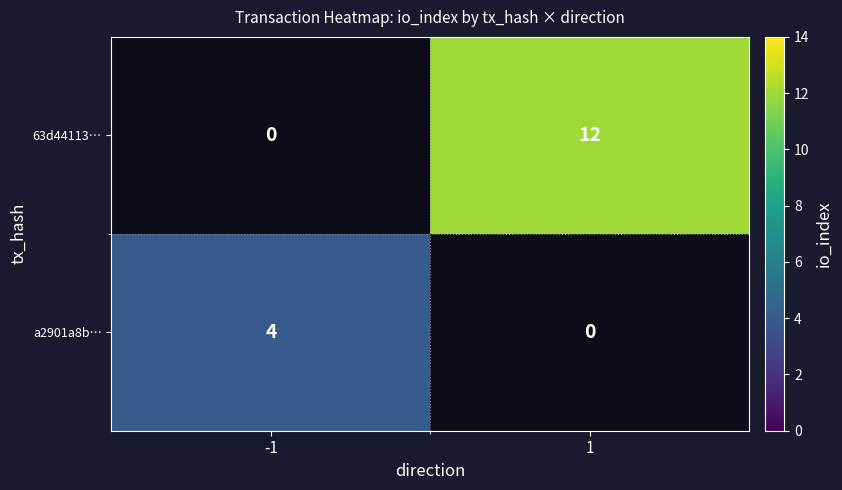

Which label corresponds to the smallest value in the chart?

-1